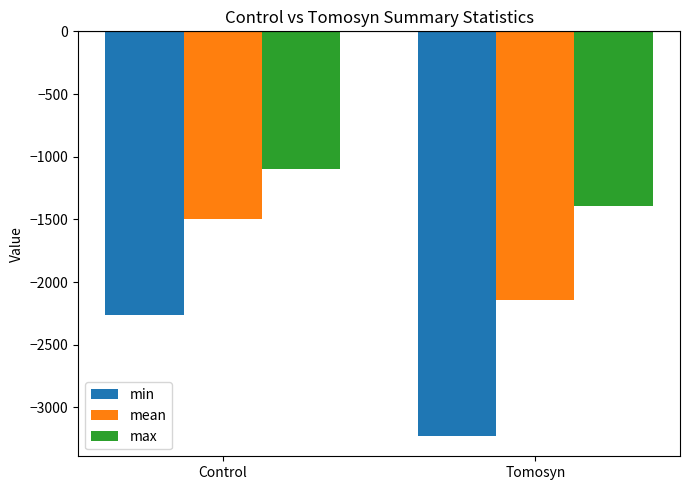

What value does the mean series have at Tomosyn?

-2140